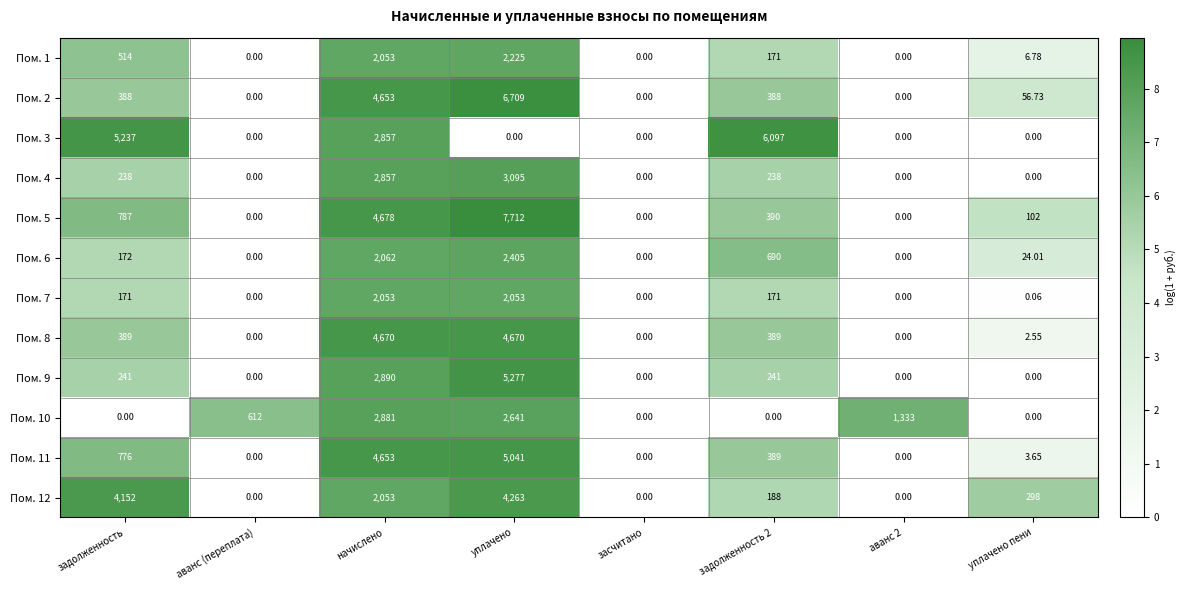

Which series changed the most between засчитано and аванс 2?

Пом. 10